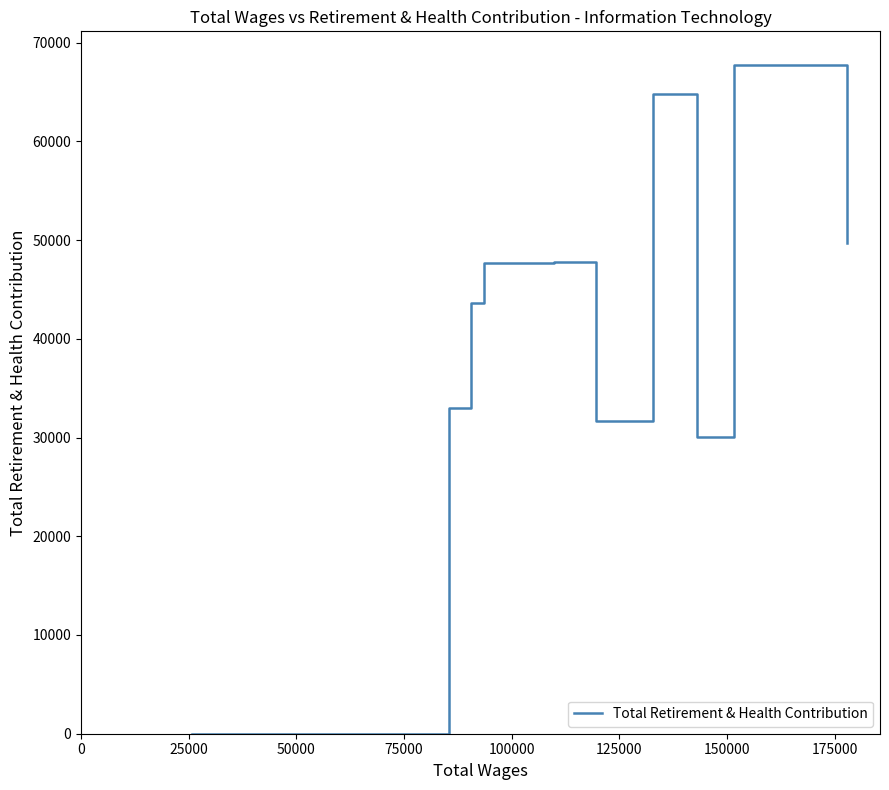

What is the maximum value shown in the chart?

67760